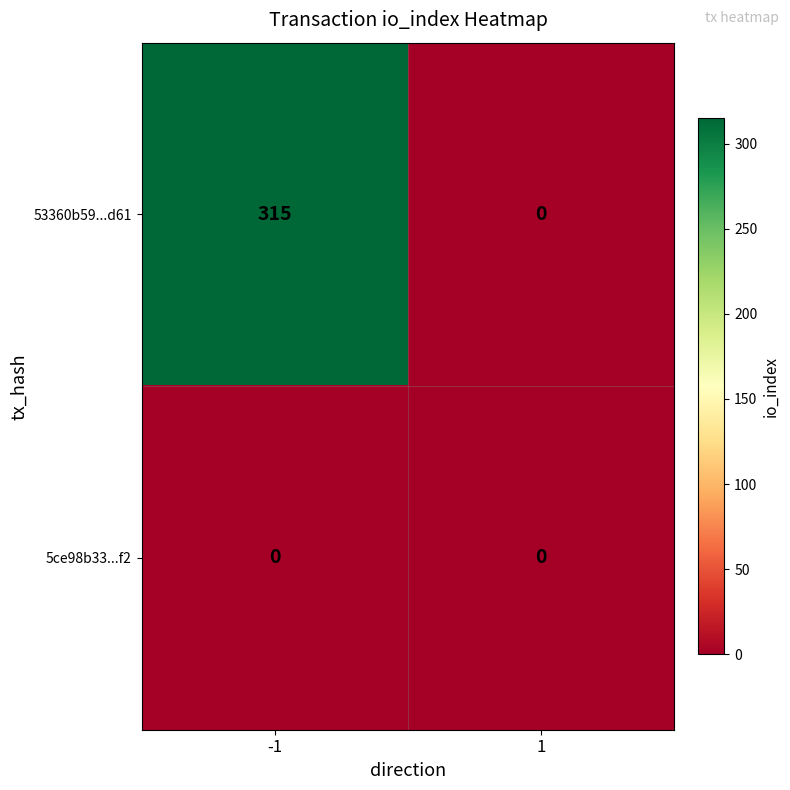

Rank the series by their average value, from highest to lowest.

53360b59...d61, 5ce98b33...f2